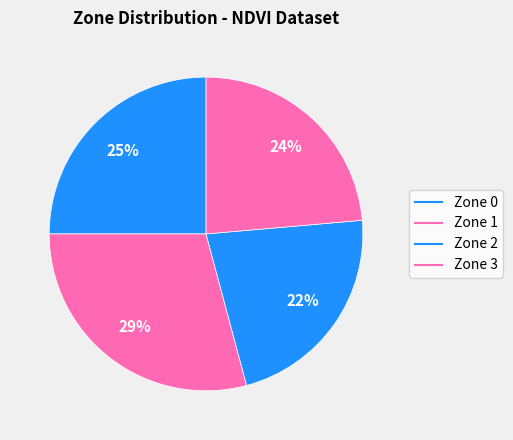

What percentage is the Zone 2 slice, to the nearest percent?

22%